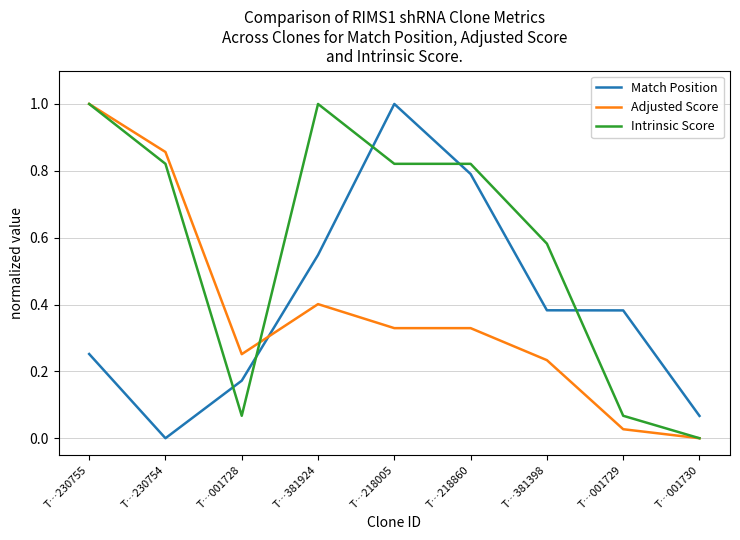

What position from the left is T…230755?

1